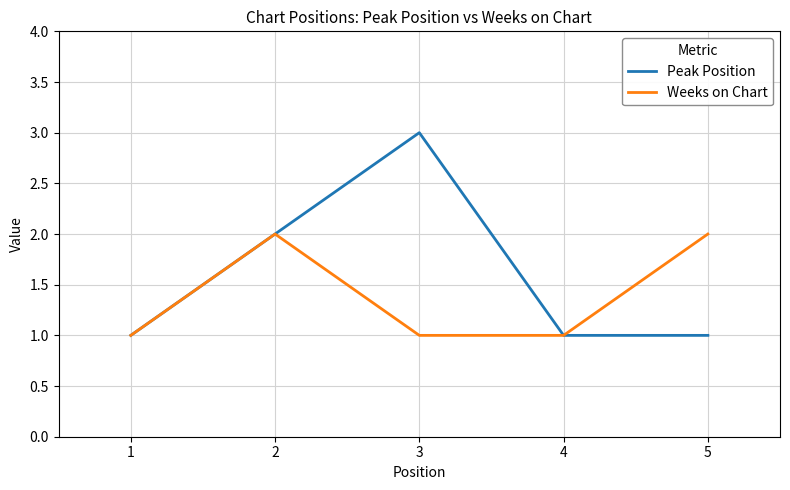

Which series has the largest total across all categories?

Peak Position